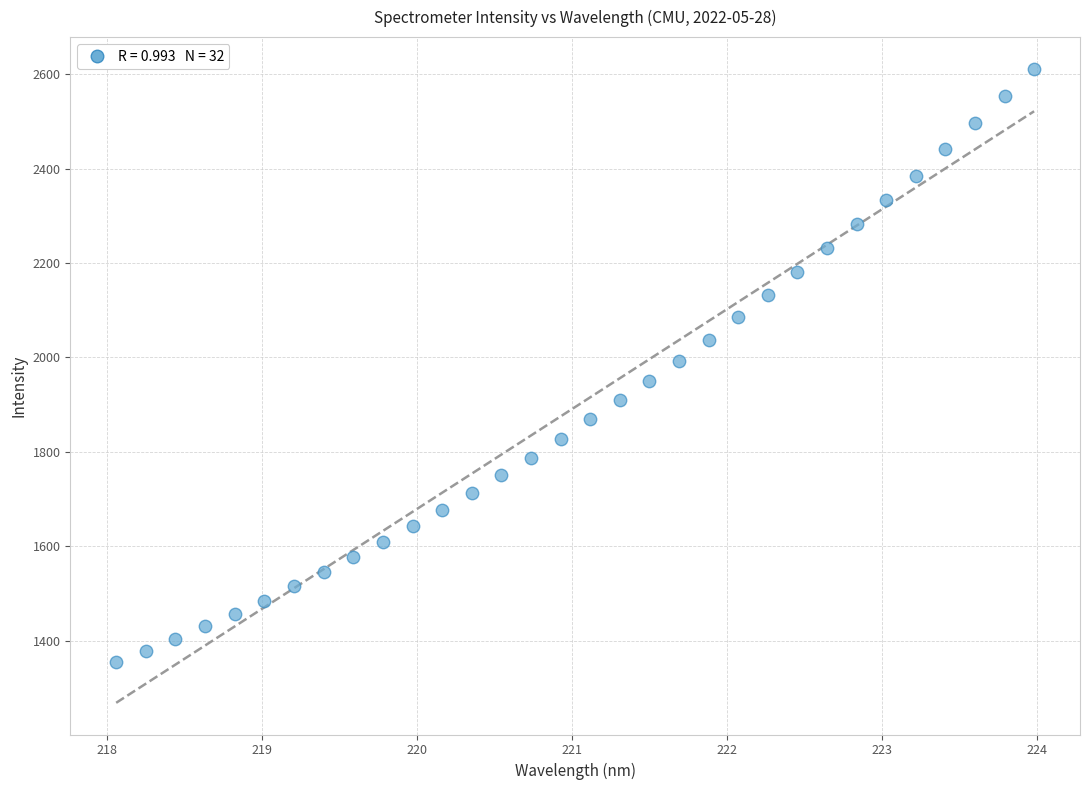

What is the range of Y values (max minus min)?

1256.8